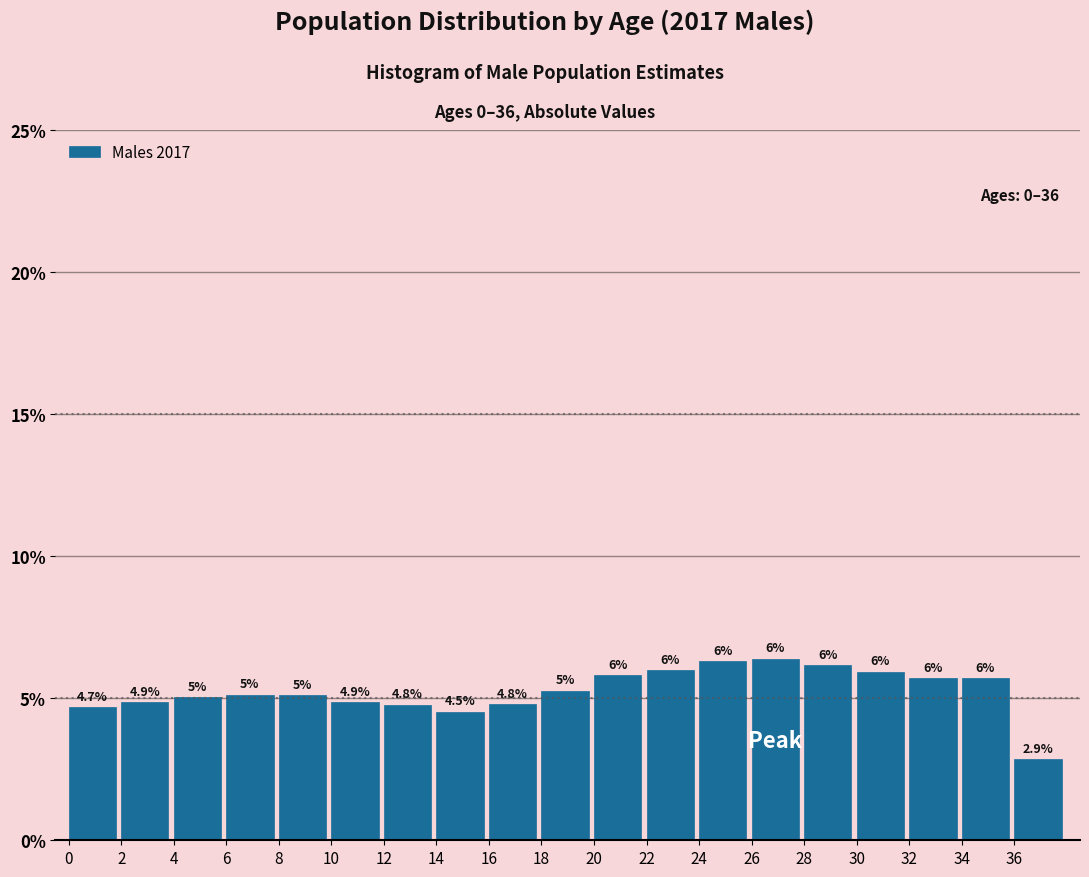

Is it true that the value at 32 is 5.7?

True